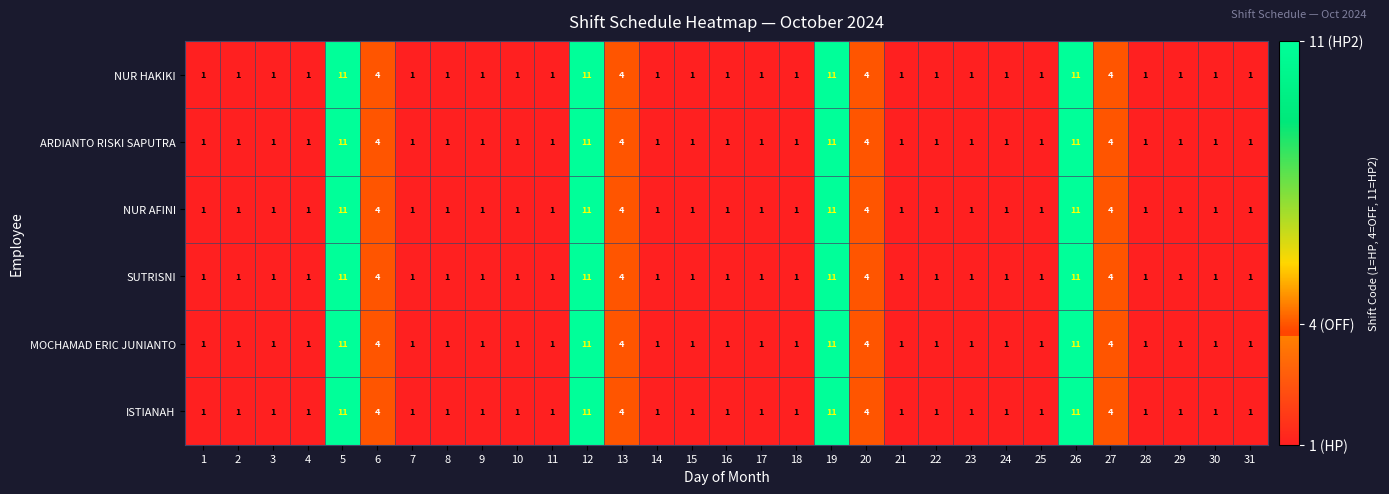

What is the maximum value for ISTIANAH?

11